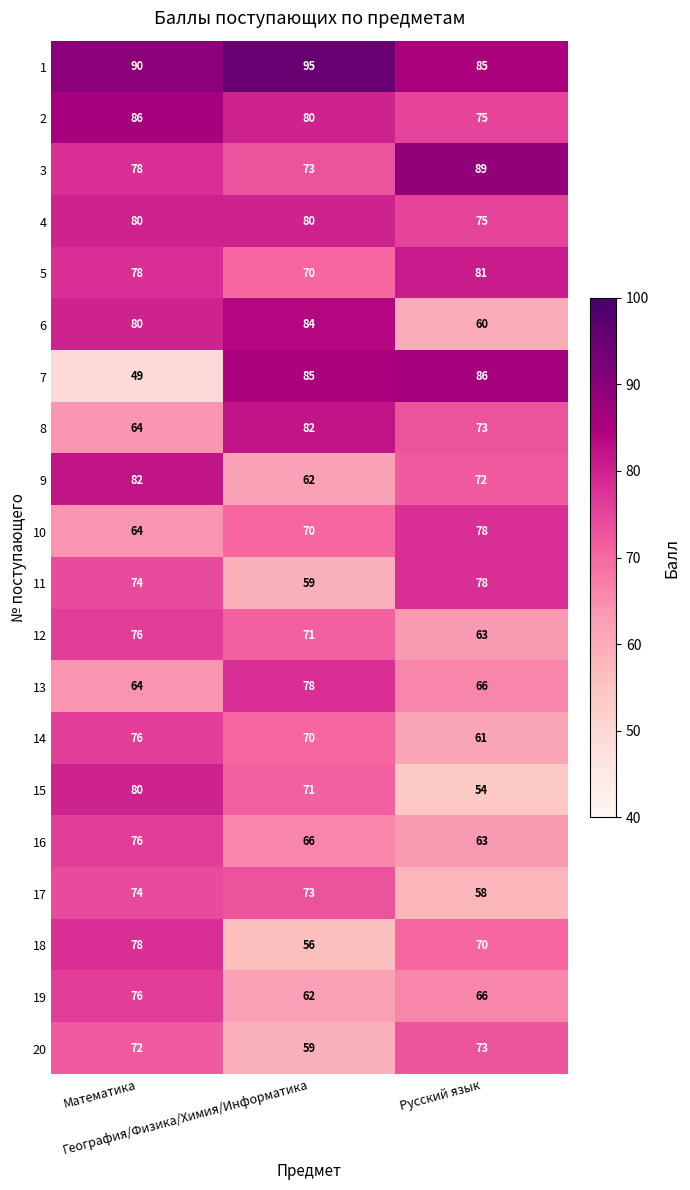

What is the average value of the 13 series?

69